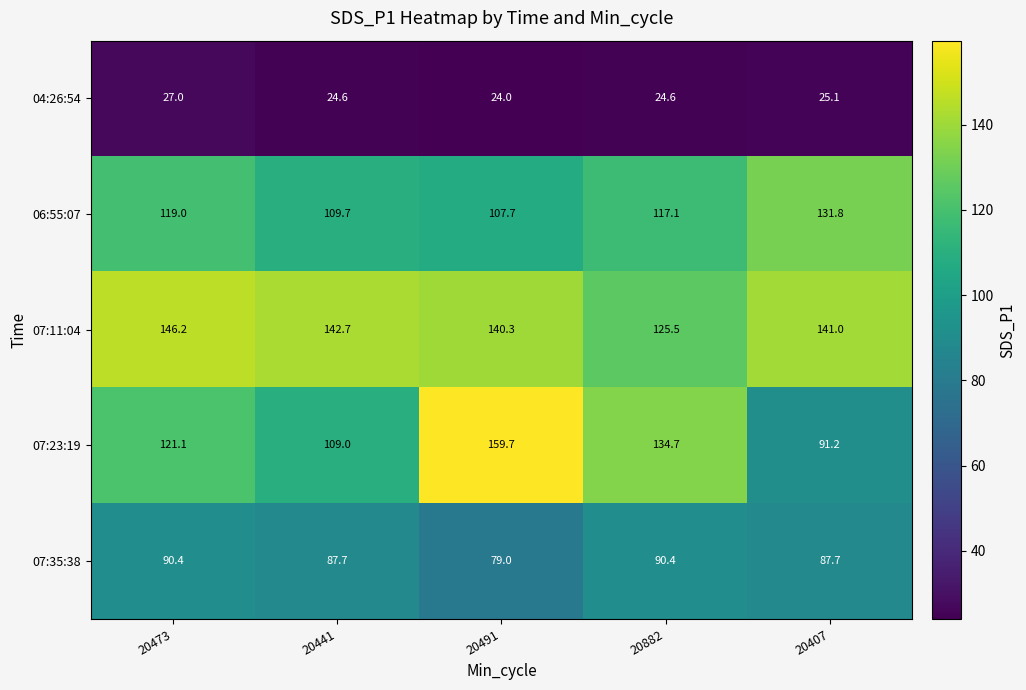

What is the sum of the 04:26:54 values at 20473 and 20407?

52.1